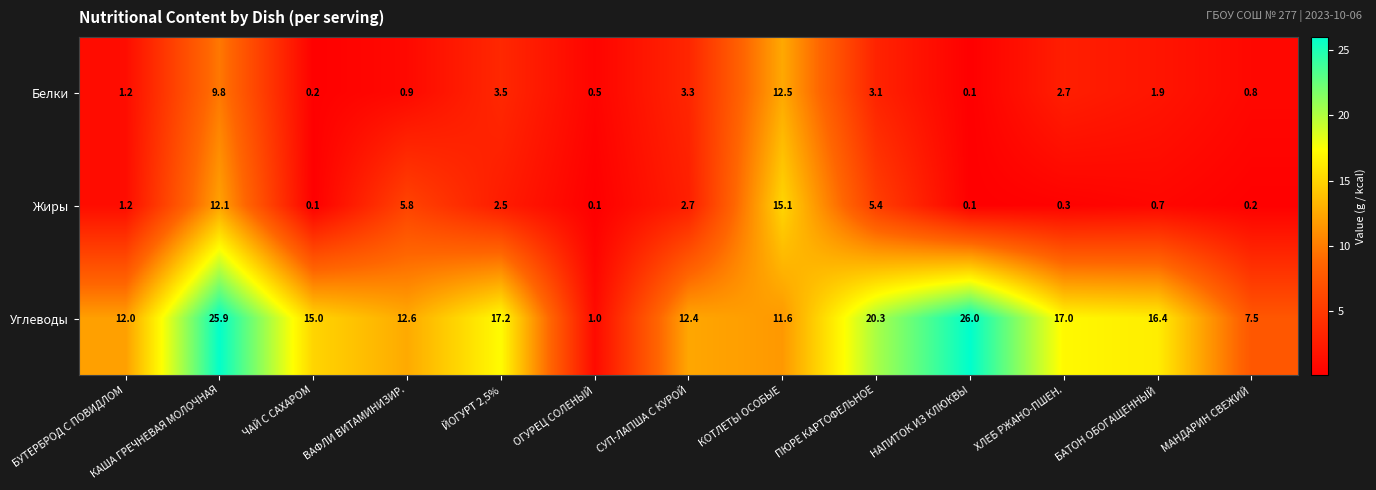

At which label does Белки reach its minimum?

НАПИТОК ИЗ КЛЮКВЫ